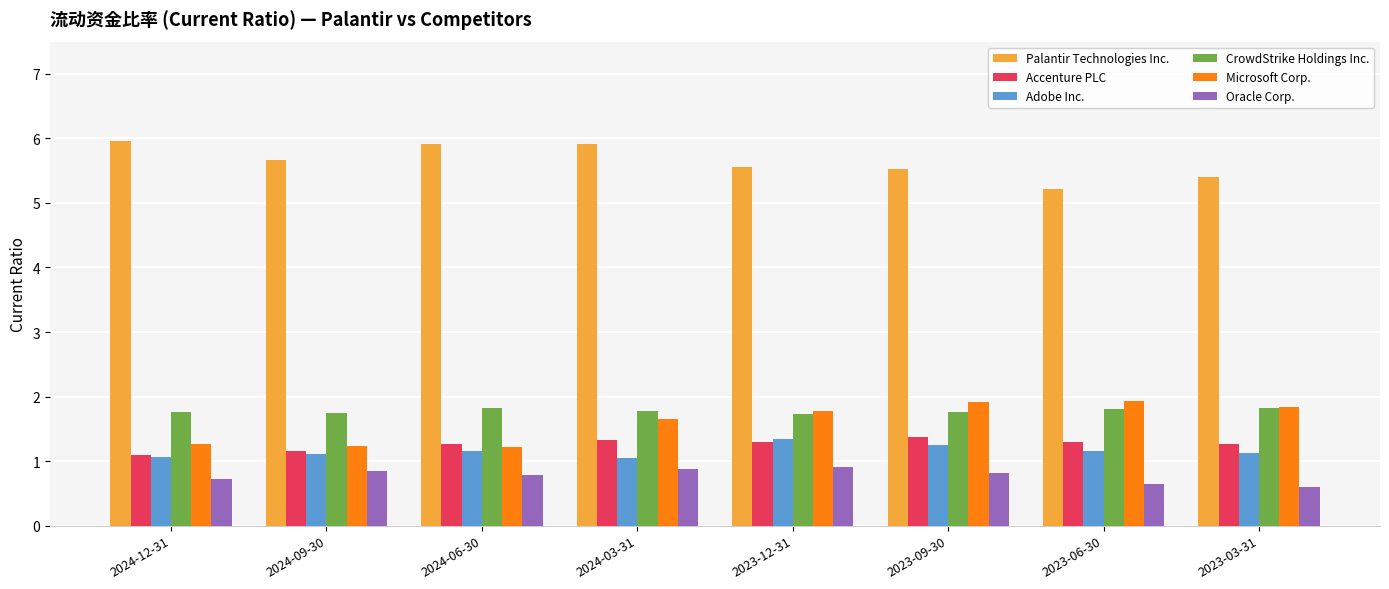

What is the label of the 6th bar from the left?

2023-09-30